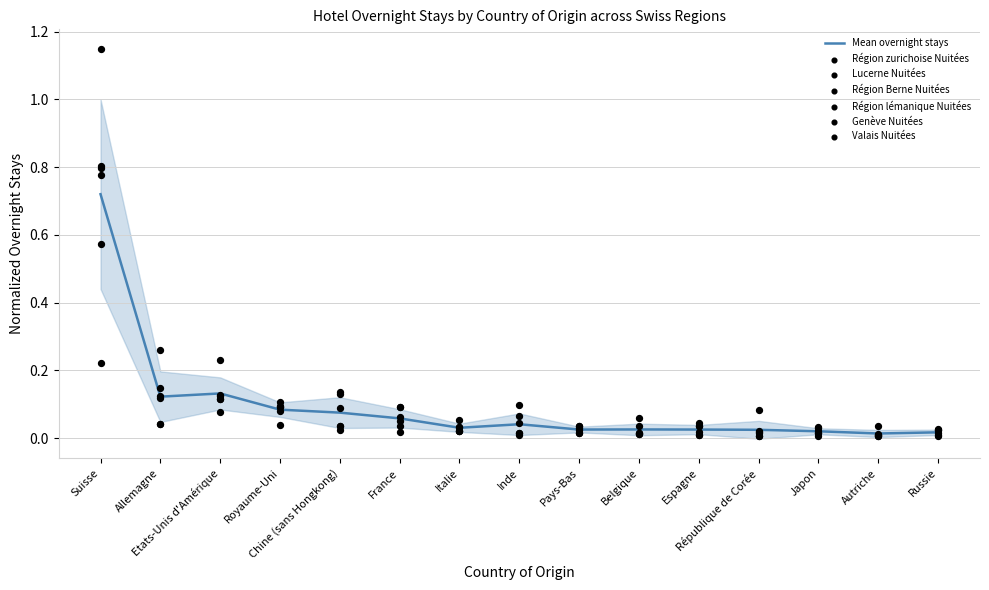

Which series has the widest spread of Y values?

Genève Nuitées